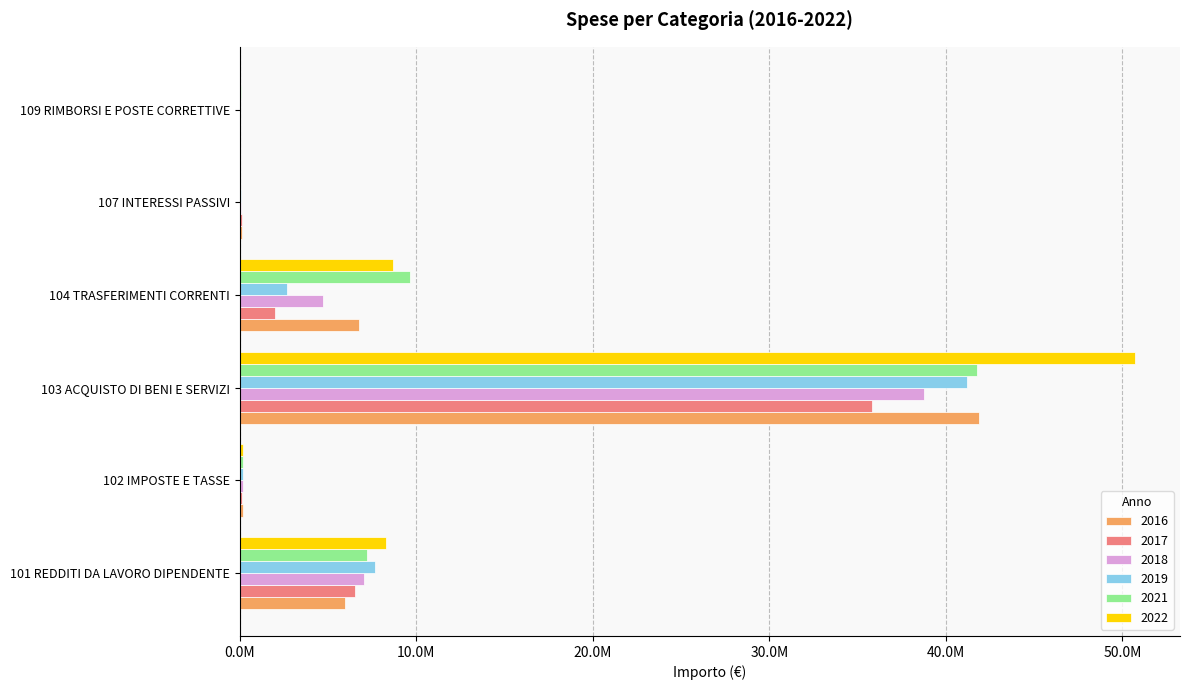

What are all the series names shown in the legend?

2016, 2017, 2018, 2019, 2021, 2022